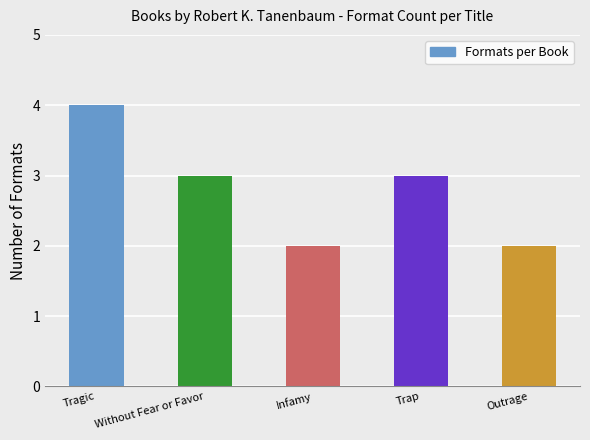

Reading left to right, list all the values displayed in this chart.

4	3	2	3	2